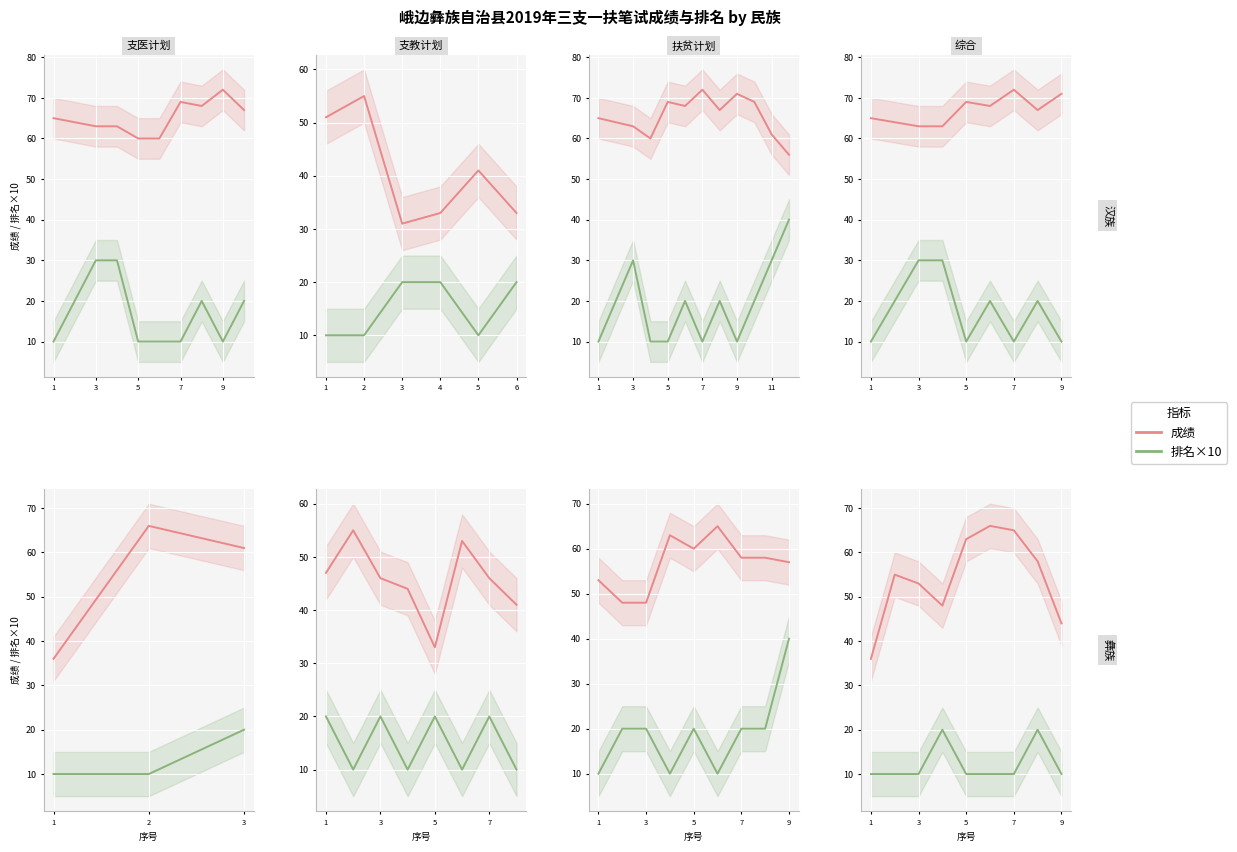

What is the value of the 成绩 point at the 4th from the left?

48